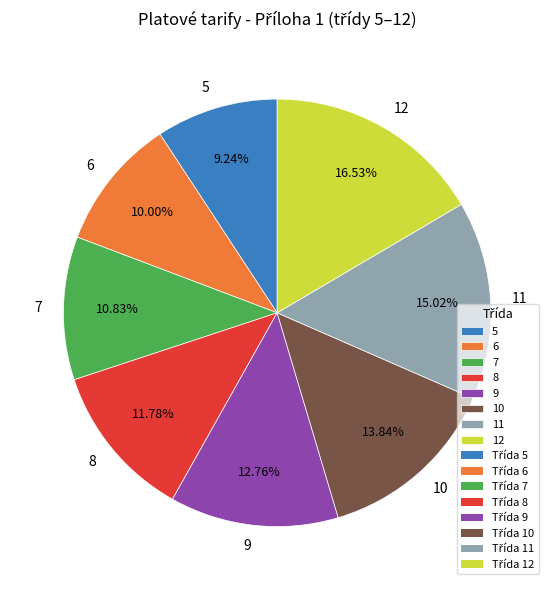

What percentage do 7 and 10 together represent?

24.7%